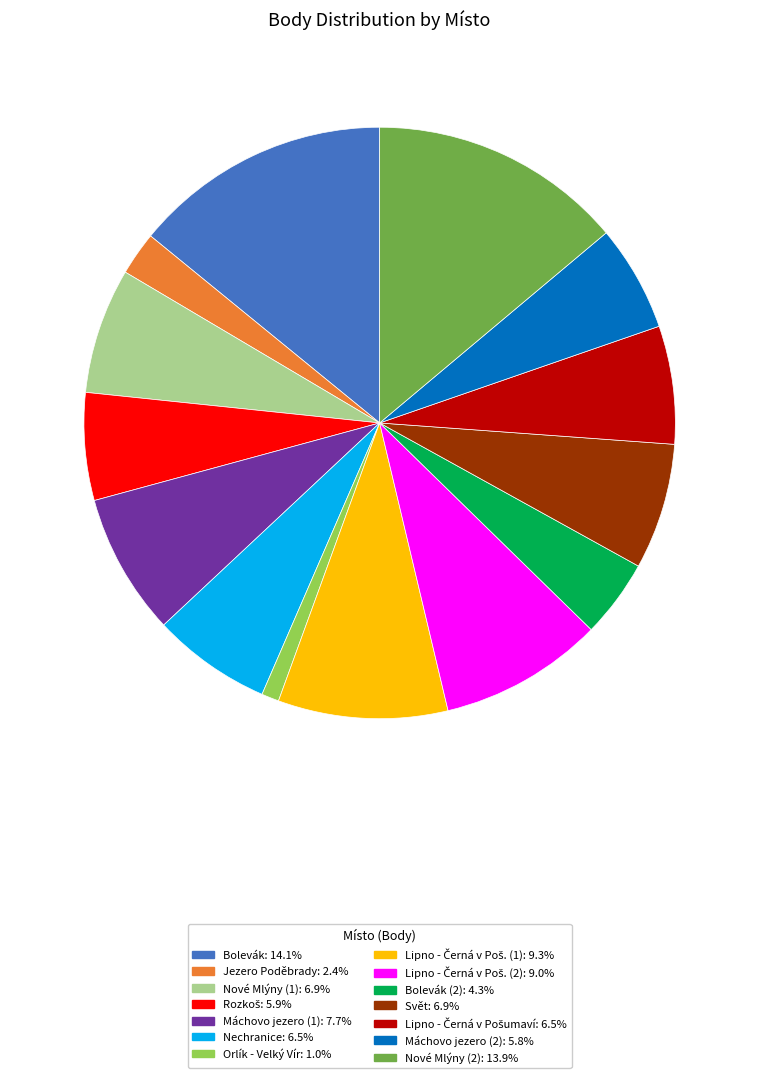

Is there a majority slice in this chart?

No